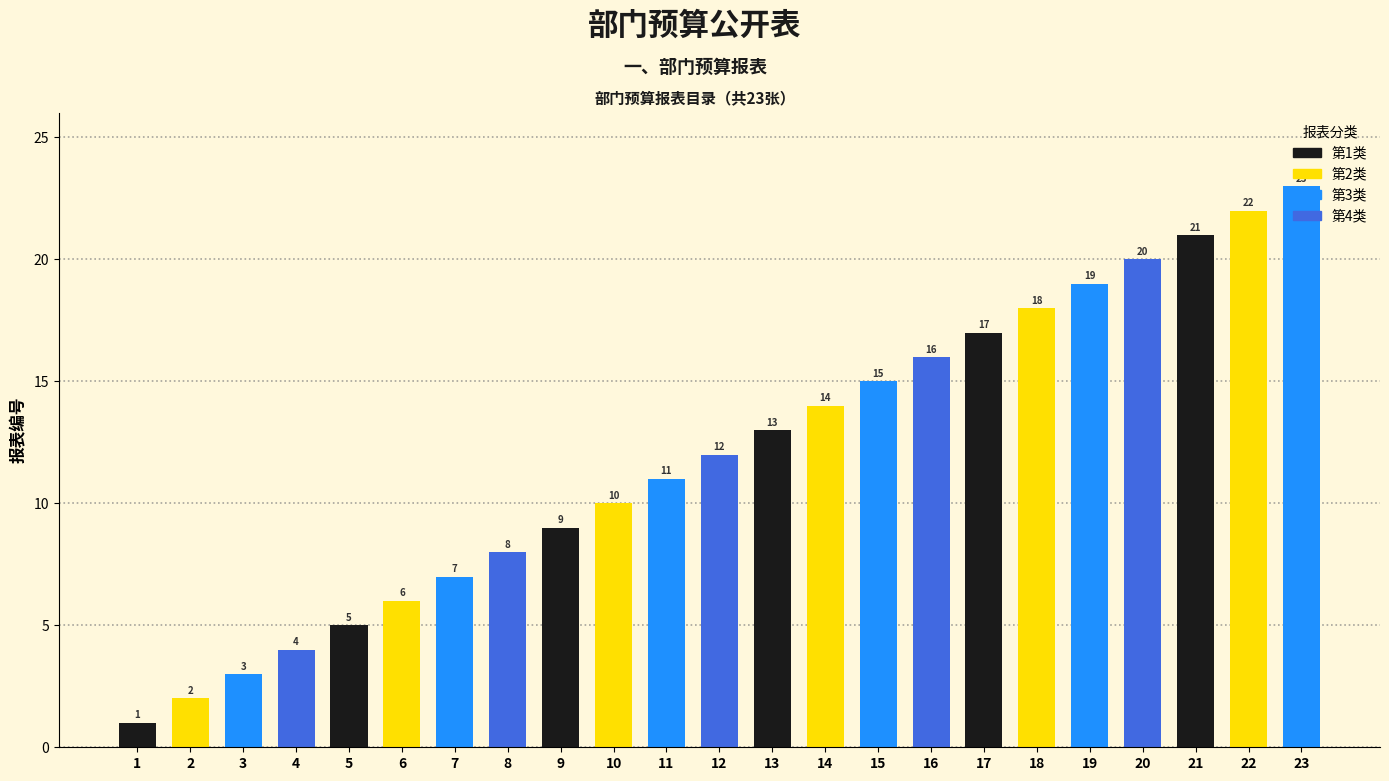

At which category does the chart reach its peak across all series?

23